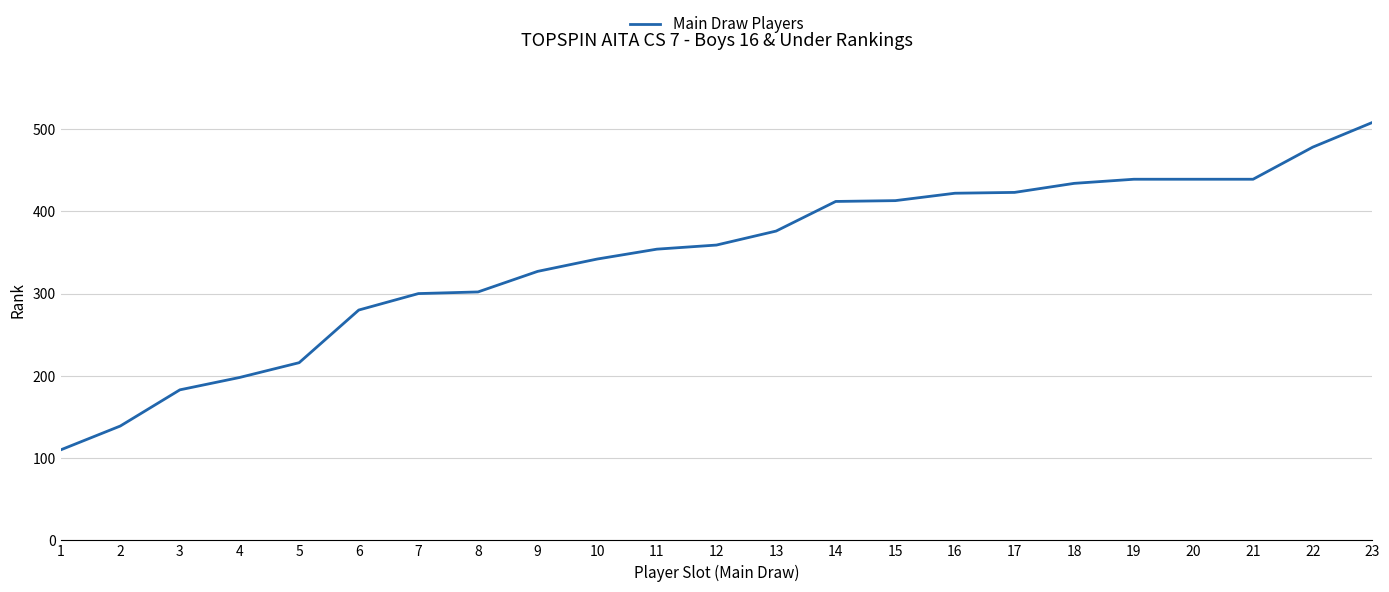

How many categories are shown in the chart?

23